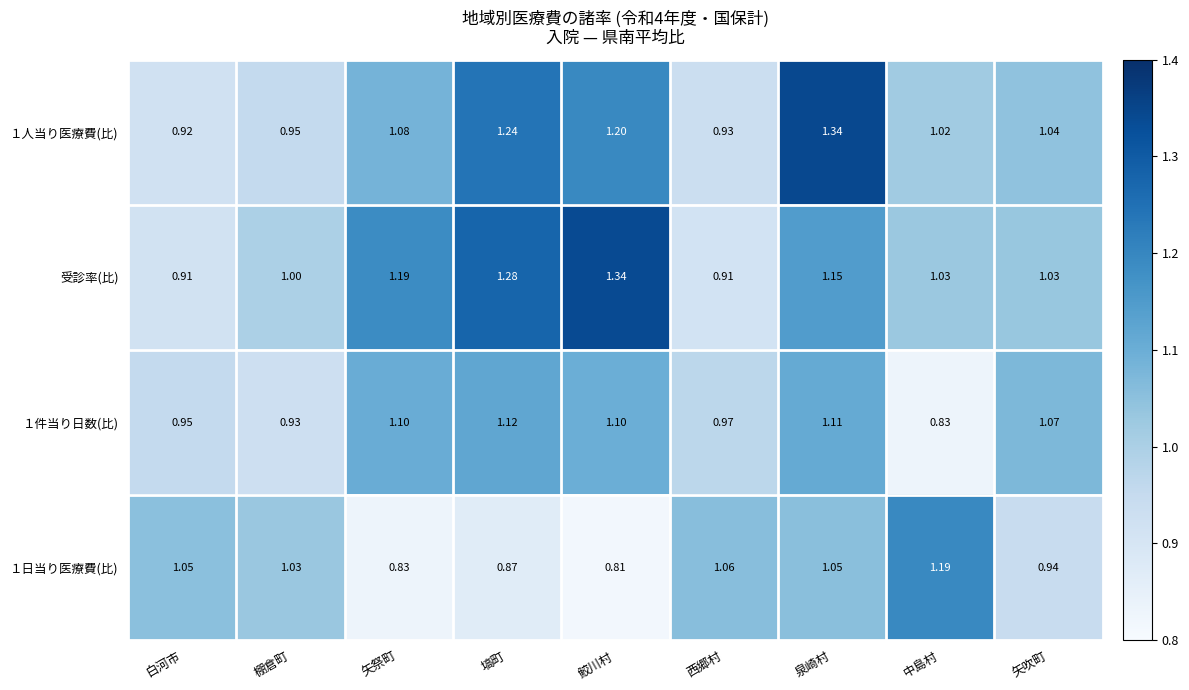

Is the value of １人当り医療費(比) at 泉崎村 greater than the value of 受診率(比) at 西郷村?

Yes